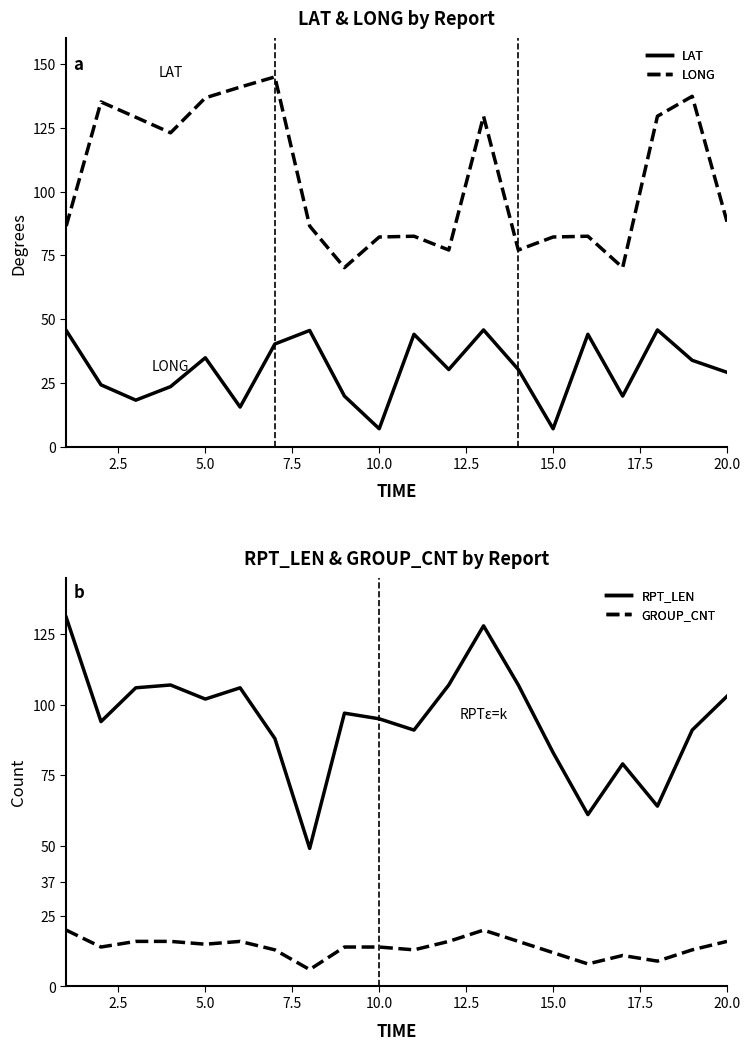

The value of RPT_LEN at 20.0 is 41. True or false?

False